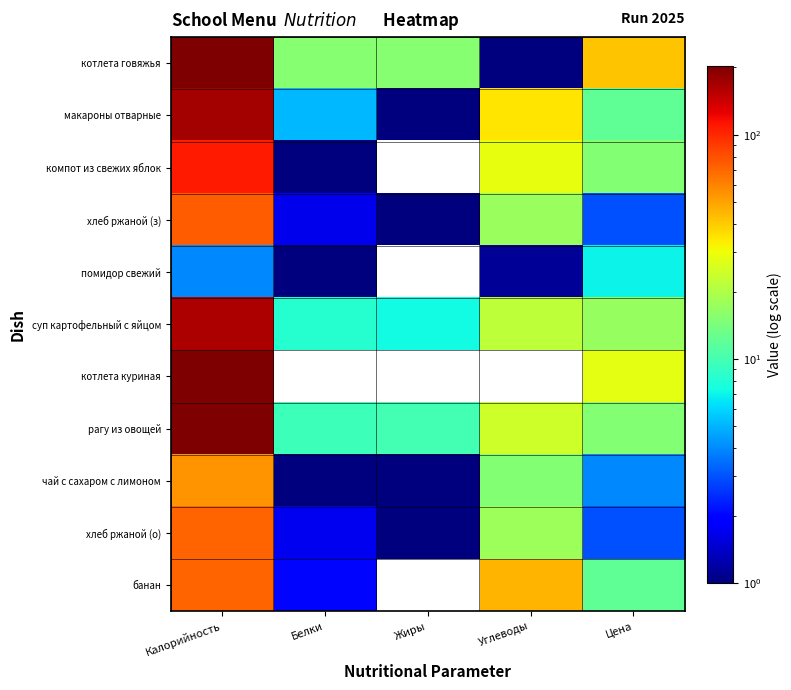

What is the total value across all series at Углеводы?

206.3